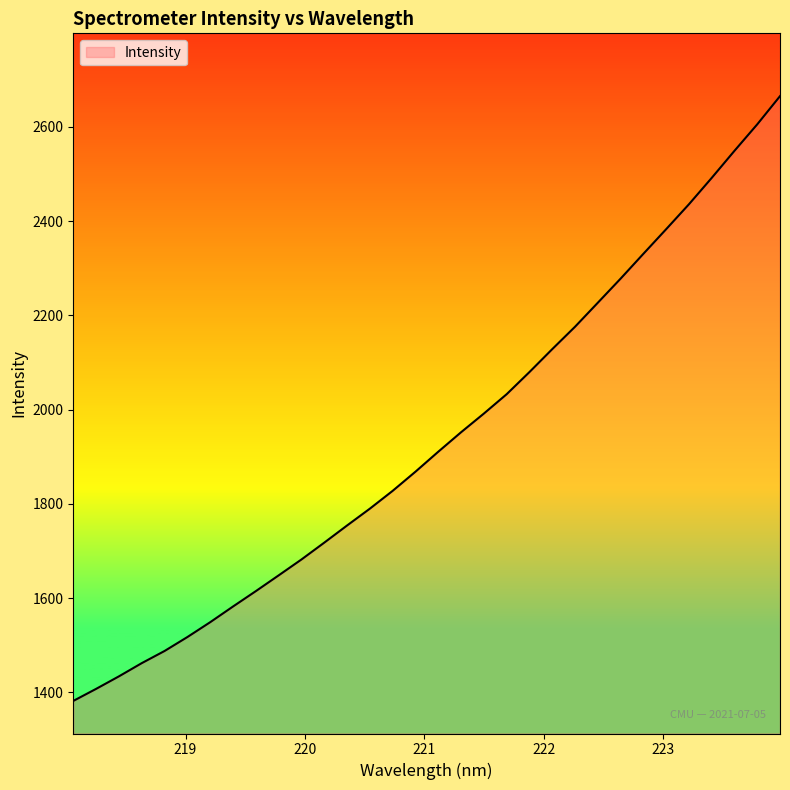

What is the maximum value shown in the chart?

2664.9